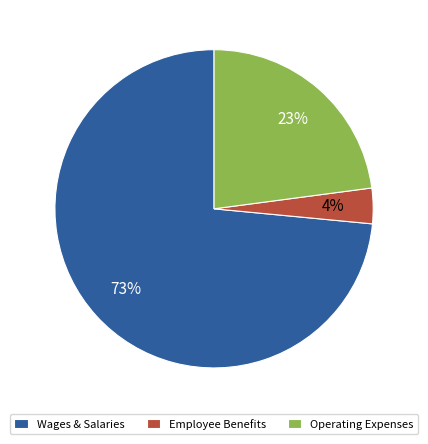

Rank the categories by value from highest to lowest.

Wages & Salaries, Operating Expenses, Employee Benefits